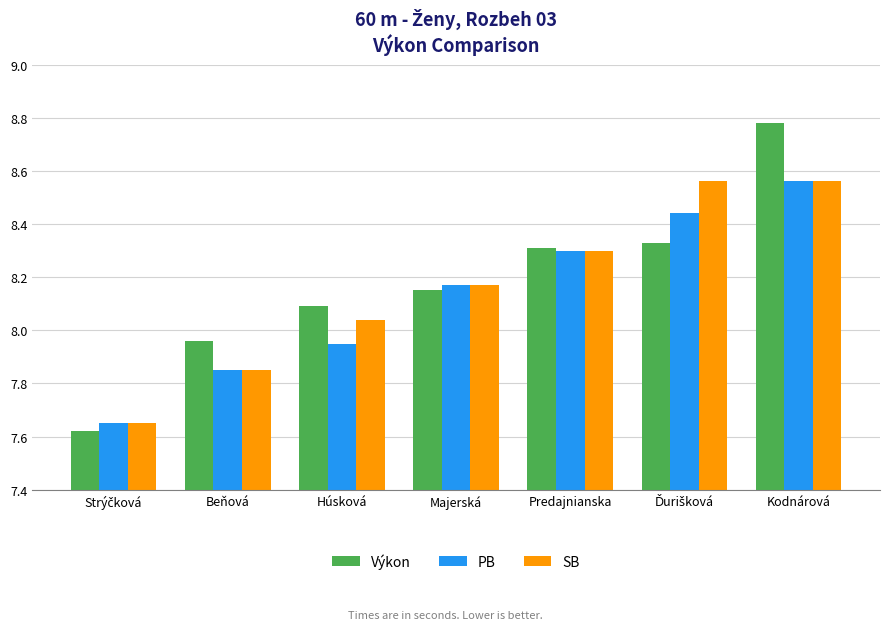

The SB series shows 3.8 at Beňová. True or false?

False